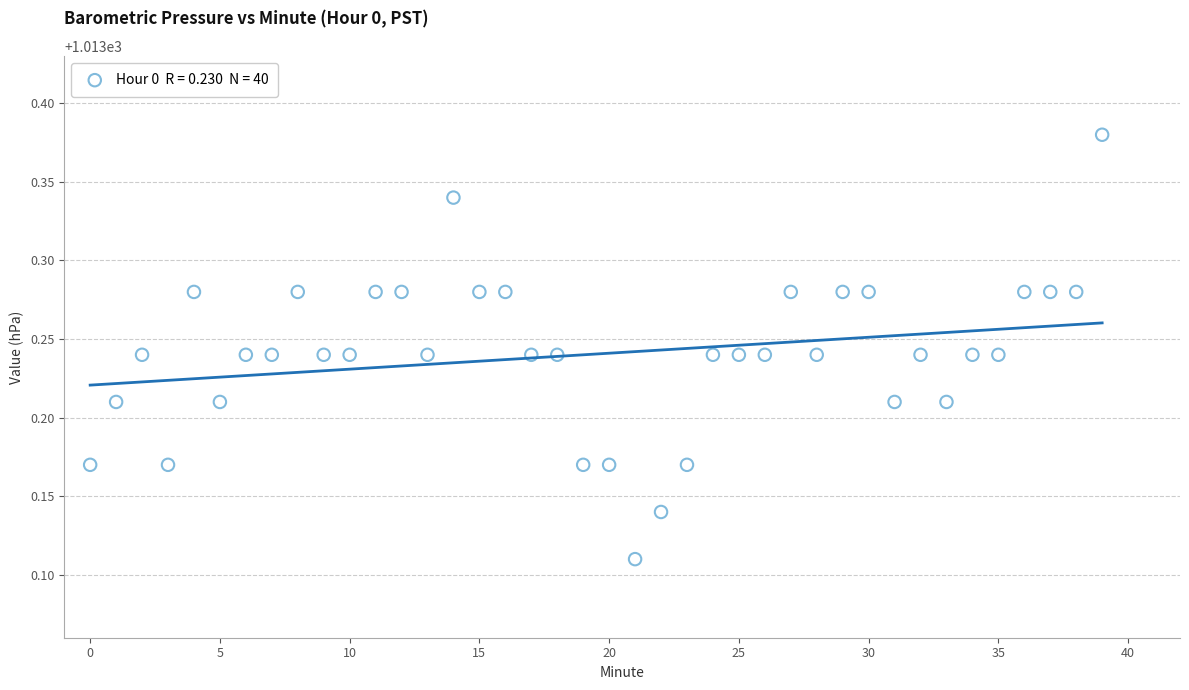

What is the range of Y values (max minus min)?

0.3